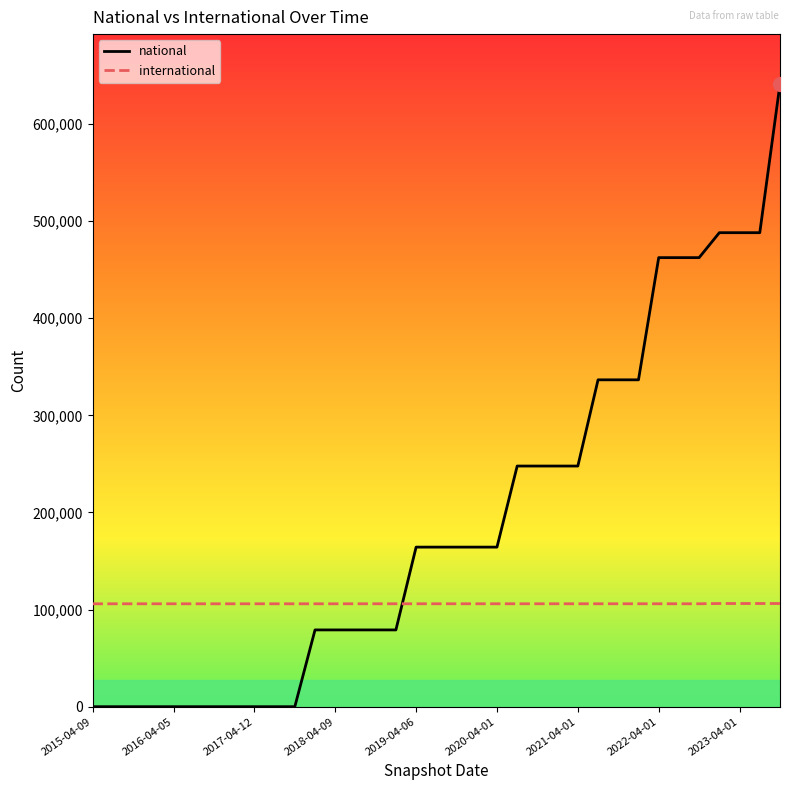

Which series has the largest range (max minus min)?

national